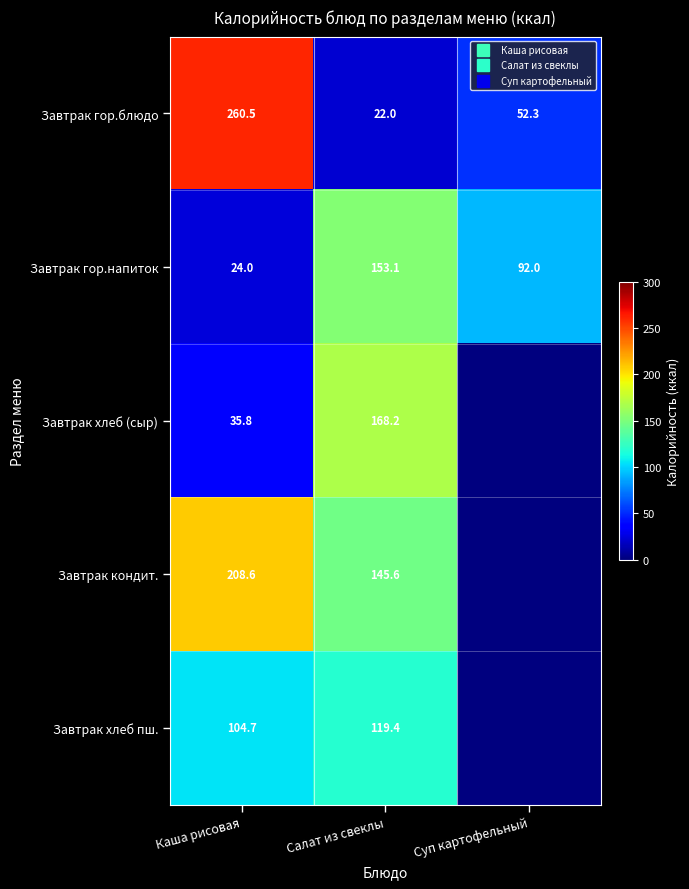

List the labels in order of Завтрак хлеб пш. value, largest first.

Салат из свеклы, Каша рисовая, Суп картофельный